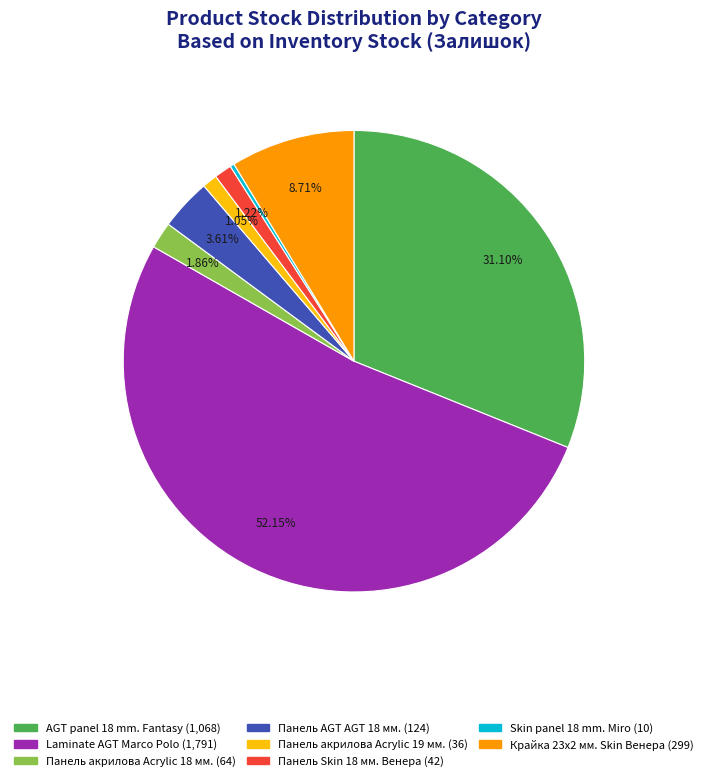

Does any single category account for the majority?

Yes